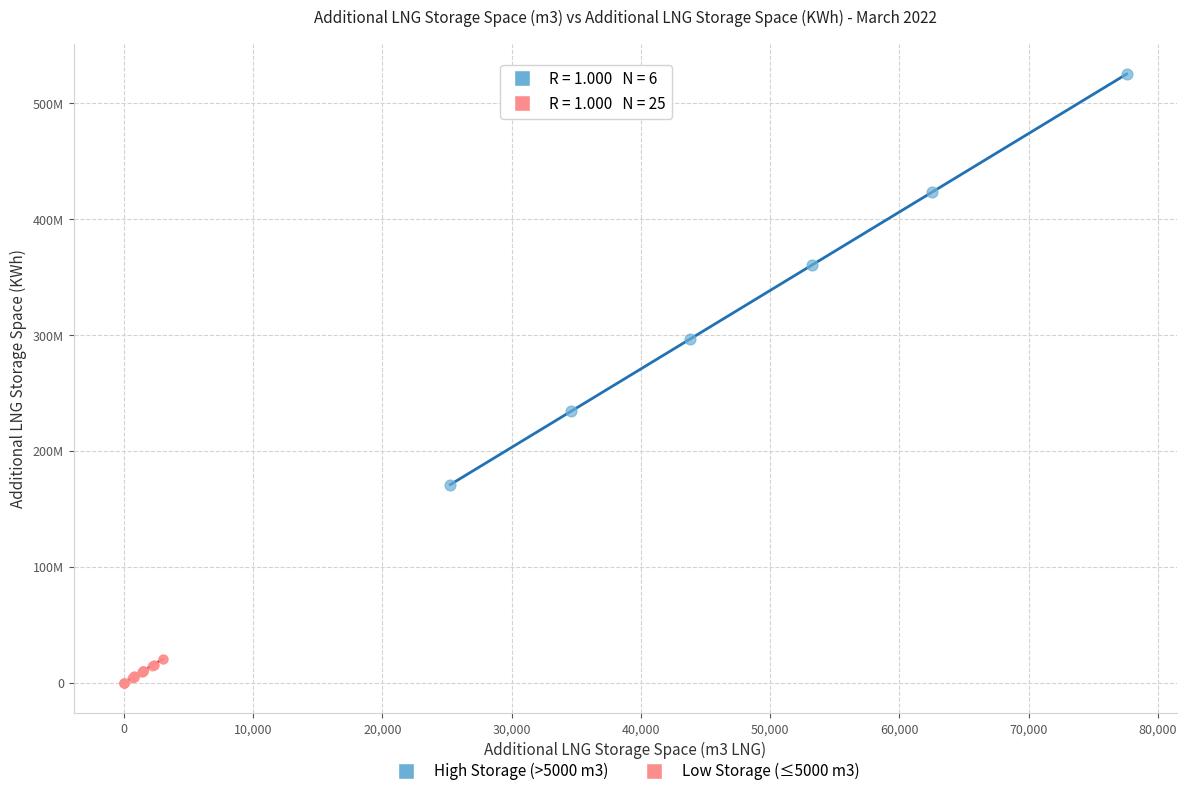

Which series reaches the minimum Y coordinate?

Low Storage (≤5000 m3)